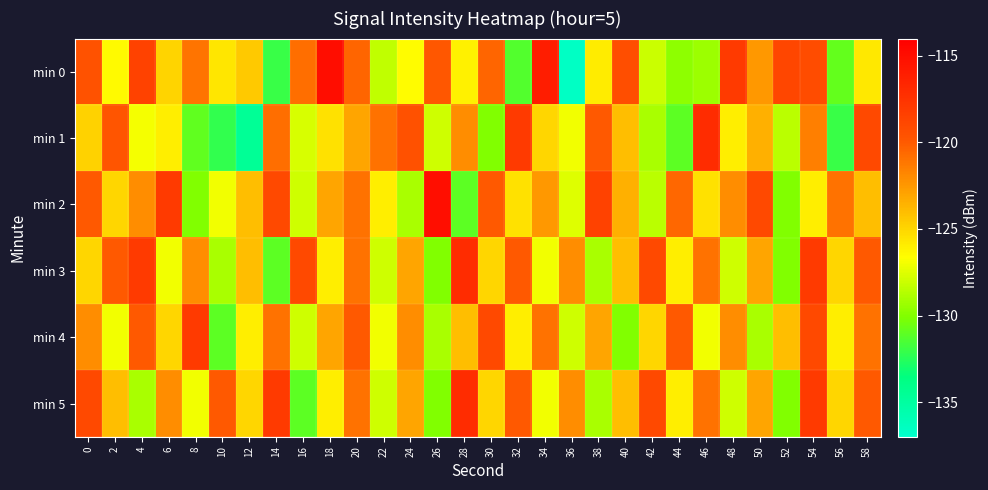

Reading right to left, list all the values displayed in this chart.

min 0: 58=-125.7	56=-130.8	54=-119.1	52=-118.8	50=-122.5	48=-118.0	46=-129.3	44=-129.7	42=-128.0	40=-119.3	38=-125.9	36=-136.6	34=-116.1	32=-131.3	30=-120.4	28=-126.1	26=-119.9	24=-126.6	22=-128.3	20=-120.4	18=-115.0	16=-120.8	14=-132.1	12=-124.5	10=-125.6	8=-121.0	6=-124.9	4=-118.5	2=-126.4	0=-119.6
min 1: 58=-119.0	56=-132.0	54=-121.5	52=-128.5	50=-123.5	48=-126.0	46=-117.0	44=-131.0	42=-129.0	40=-124.0	38=-120.0	36=-127.0	34=-125.0	32=-118.0	30=-130.0	28=-122.0	26=-128.0	24=-119.5	22=-121.0	20=-123.0	18=-125.5	16=-127.7	14=-120.7	12=-134.5	10=-132.2	8=-130.9	6=-126.0	4=-126.9	2=-119.8	0=-124.8
min 2: 58=-124.0	56=-121.0	54=-126.0	52=-130.0	50=-119.0	48=-122.0	46=-125.5	44=-120.5	42=-128.5	40=-123.5	38=-118.5	36=-127.5	34=-122.5	32=-125.5	30=-120.0	28=-131.0	26=-115.0	24=-129.0	22=-126.0	20=-121.0	18=-123.0	16=-128.0	14=-119.0	12=-124.0	10=-127.0	8=-130.0	6=-118.0	4=-122.0	2=-125.0	0=-120.0
min 3: 58=-120.0	56=-125.0	54=-118.0	52=-130.0	50=-123.0	48=-128.0	46=-121.0	44=-126.0	42=-119.0	40=-124.0	38=-129.0	36=-122.0	34=-127.0	32=-120.0	30=-125.0	28=-117.0	26=-130.0	24=-123.0	22=-128.0	20=-121.0	18=-126.0	16=-119.0	14=-131.0	12=-124.0	10=-129.0	8=-122.0	6=-127.0	4=-118.0	2=-120.0	0=-125.0
min 4: 58=-121.0	56=-126.0	54=-119.0	52=-124.0	50=-129.0	48=-122.0	46=-127.0	44=-120.0	42=-125.0	40=-130.0	38=-123.0	36=-128.0	34=-121.0	32=-126.0	30=-119.0	28=-124.0	26=-129.0	24=-122.0	22=-127.0	20=-120.0	18=-123.0	16=-128.0	14=-121.0	12=-126.0	10=-131.0	8=-118.0	6=-125.0	4=-120.0	2=-127.0	0=-122.0
min 5: 58=-120.0	56=-125.0	54=-118.0	52=-130.0	50=-123.0	48=-128.0	46=-121.0	44=-126.0	42=-119.0	40=-124.0	38=-129.0	36=-122.0	34=-127.0	32=-120.0	30=-125.0	28=-117.0	26=-130.0	24=-123.0	22=-128.0	20=-121.0	18=-126.0	16=-131.0	14=-118.0	12=-125.0	10=-120.0	8=-127.0	6=-122.0	4=-129.0	2=-124.0	0=-119.0